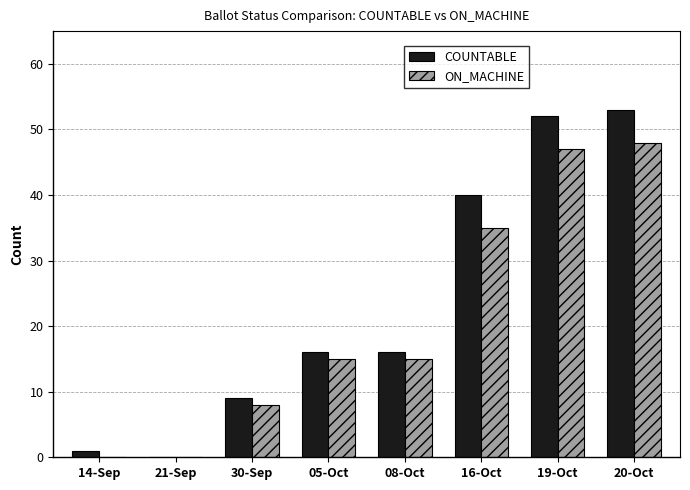

The value of ON_MACHINE at 16-Oct is 10. True or false?

False